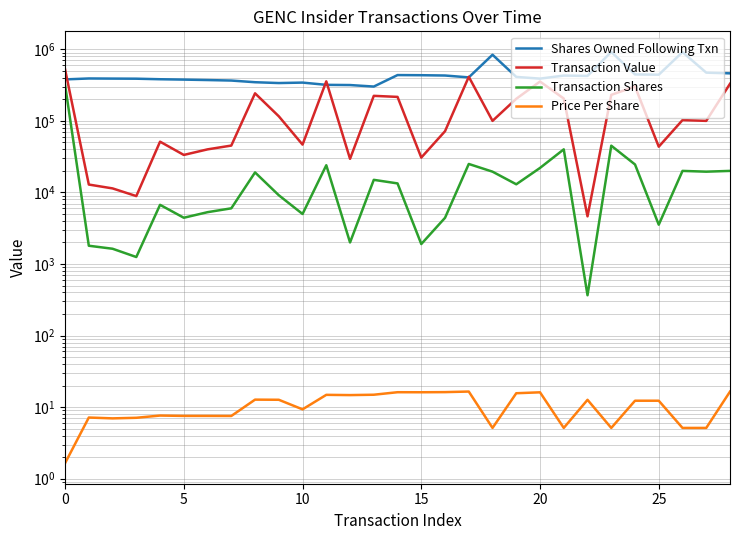

Where is Shares Owned Following Txn nearest to the value 610726?

27